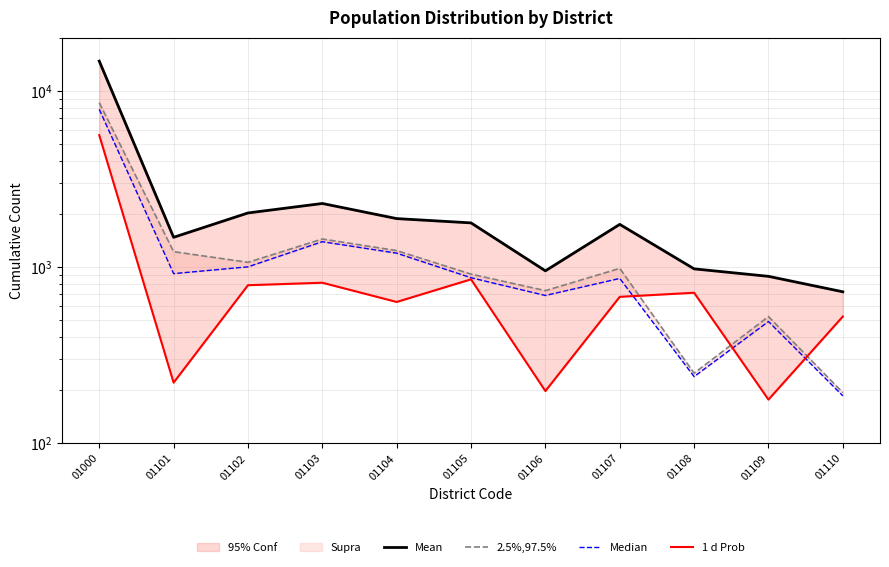

At which category does the chart reach its minimum across all series?

01109